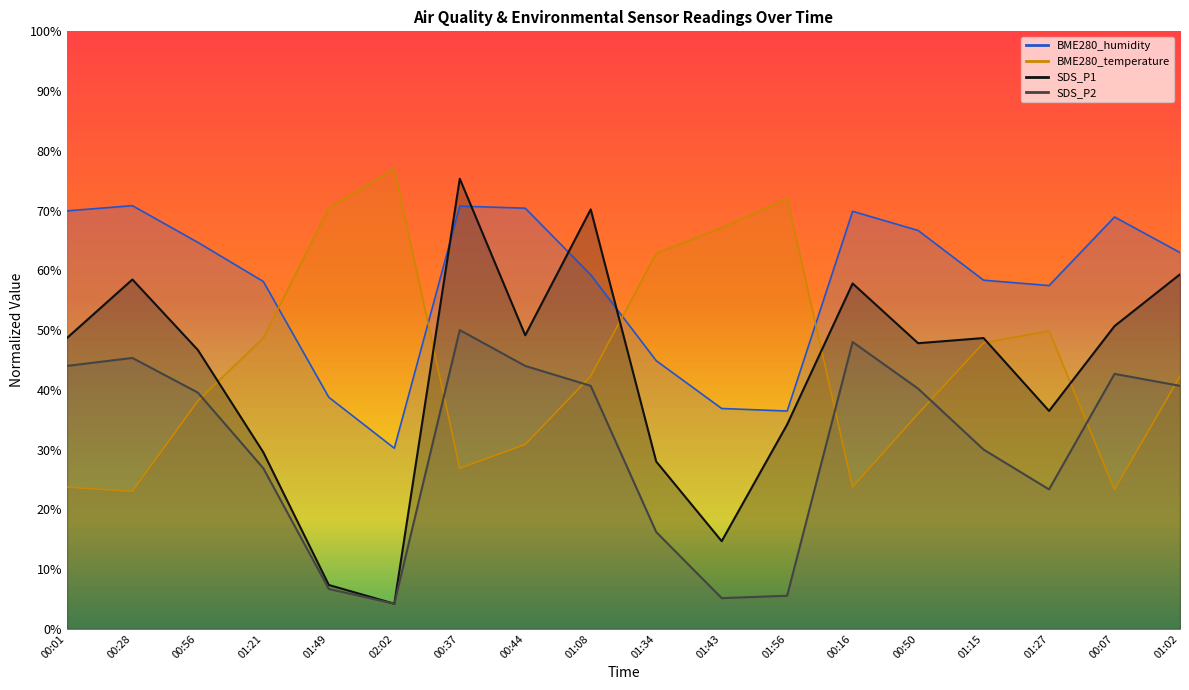

How many lines are shown in the chart?

4